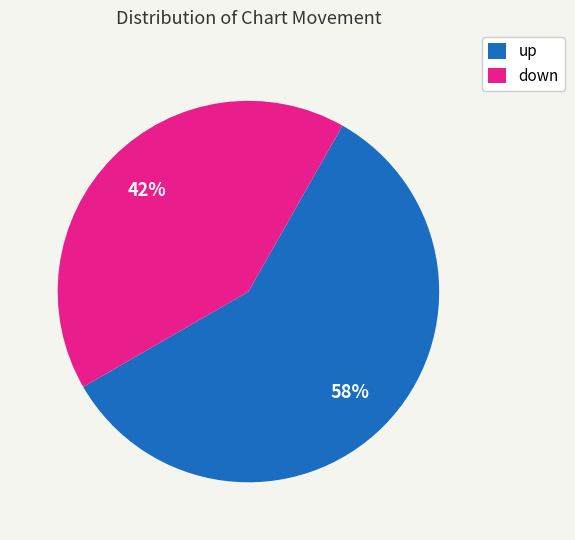

Which slice is the smallest?

down